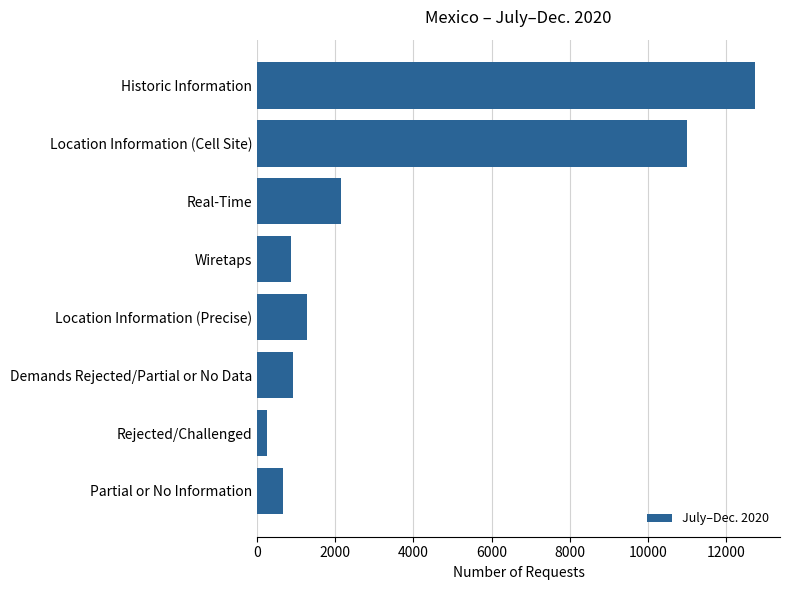

Are the bars grouped side by side (vs. stacked)?

No